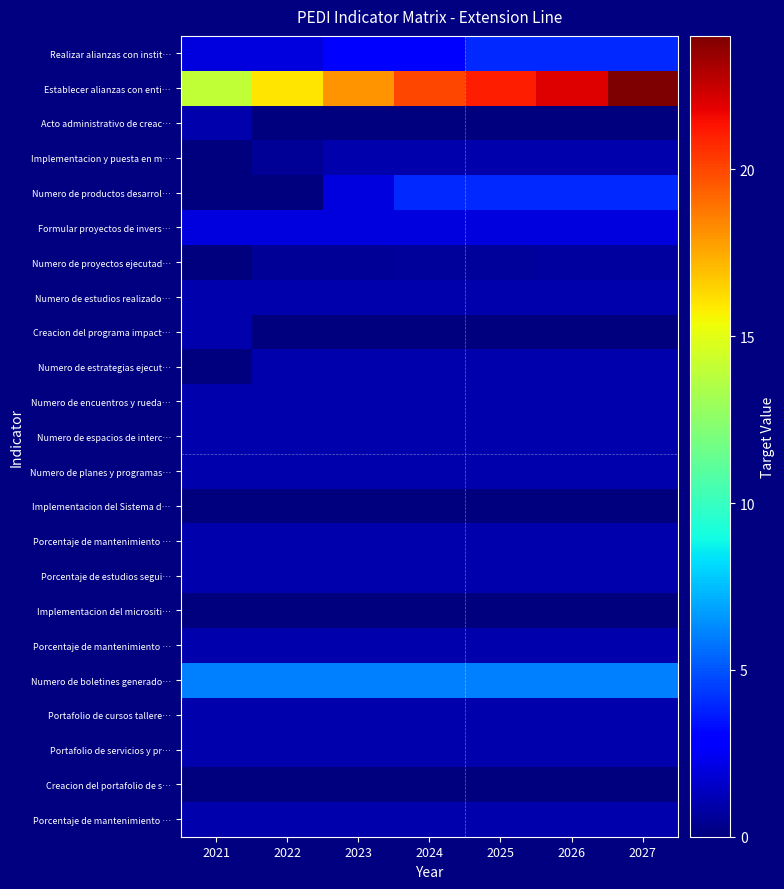

What is the total value across all series at 2024?

47.6